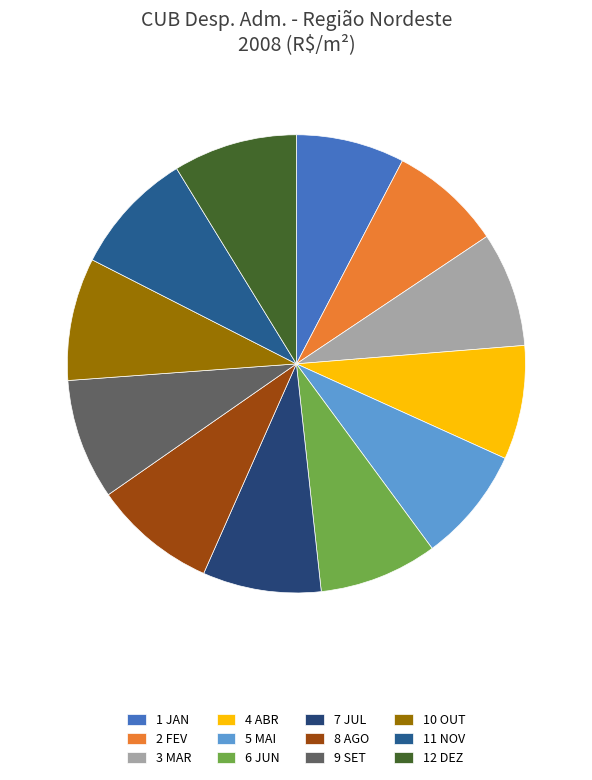

Rank the categories by value from lowest to highest.

JAN, FEV, ABR, MAR, MAI, JUN, JUL, SET, OUT, AGO, NOV, DEZ